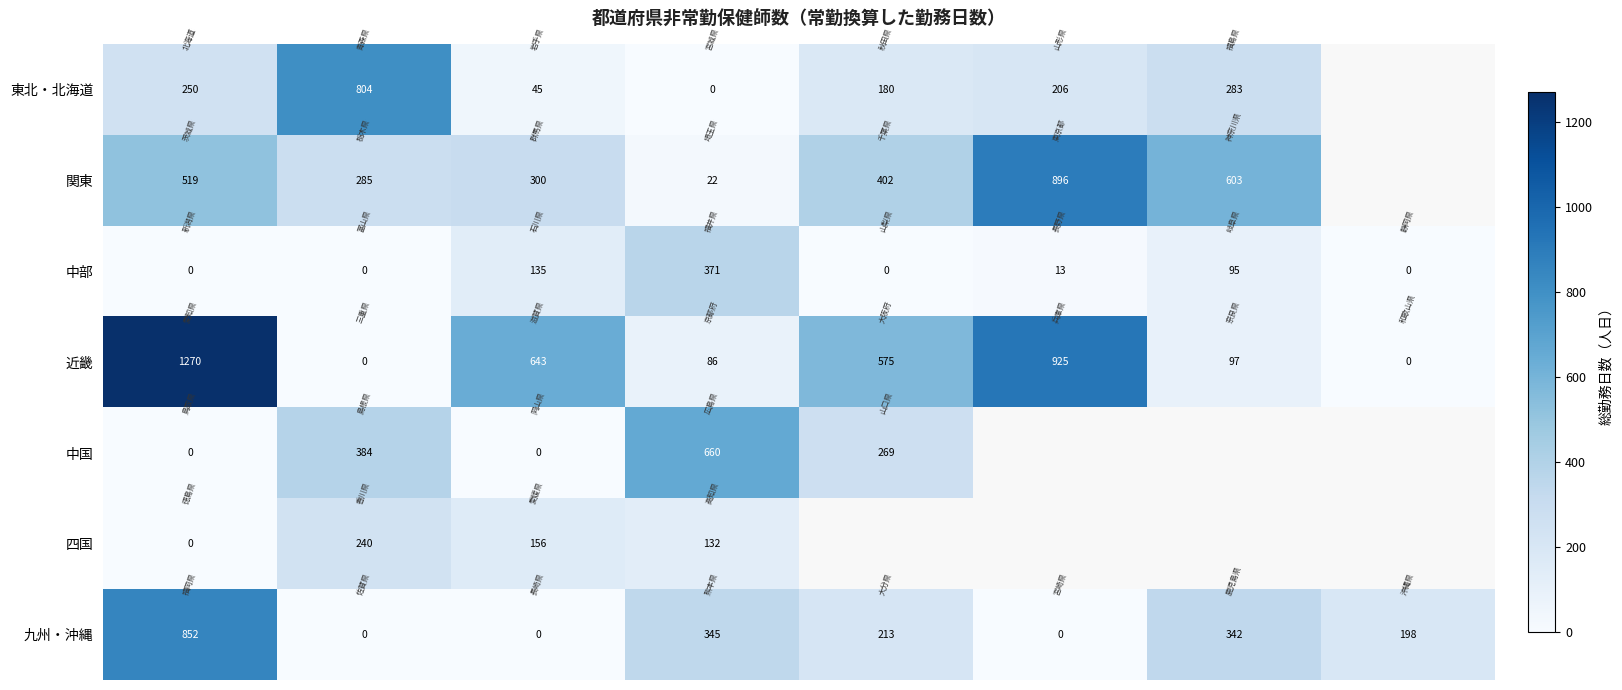

Which has a higher value, 1 or 3?

1